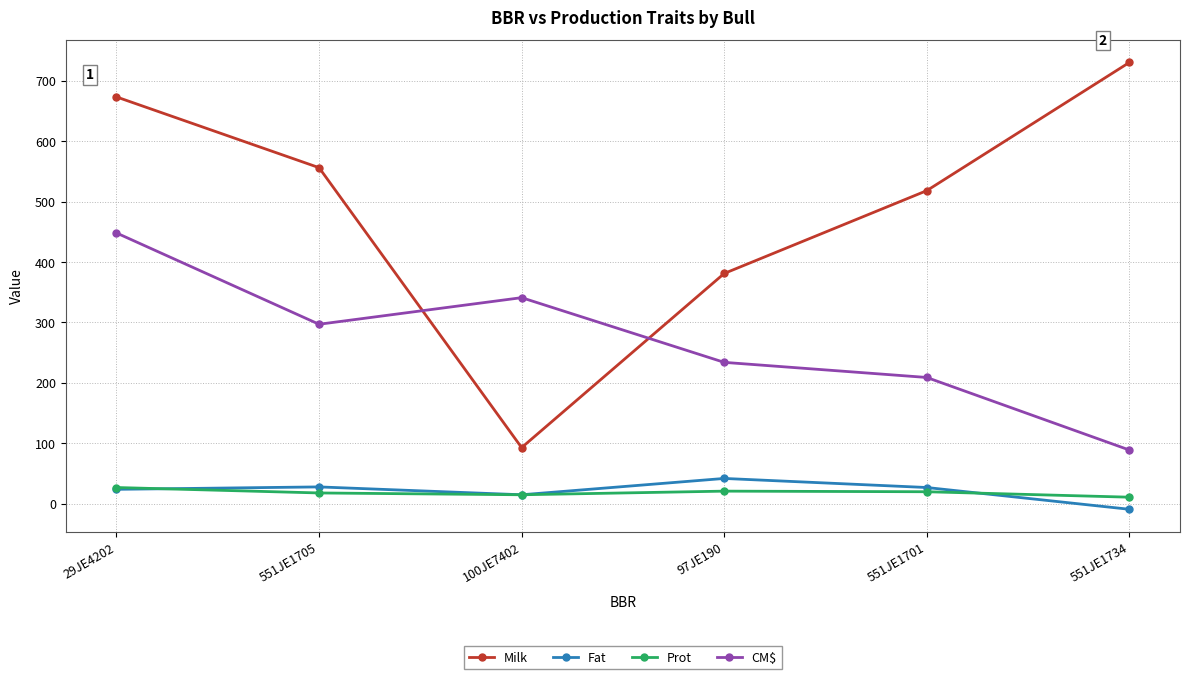

At which label is Fat closest to 16?

100JE7402